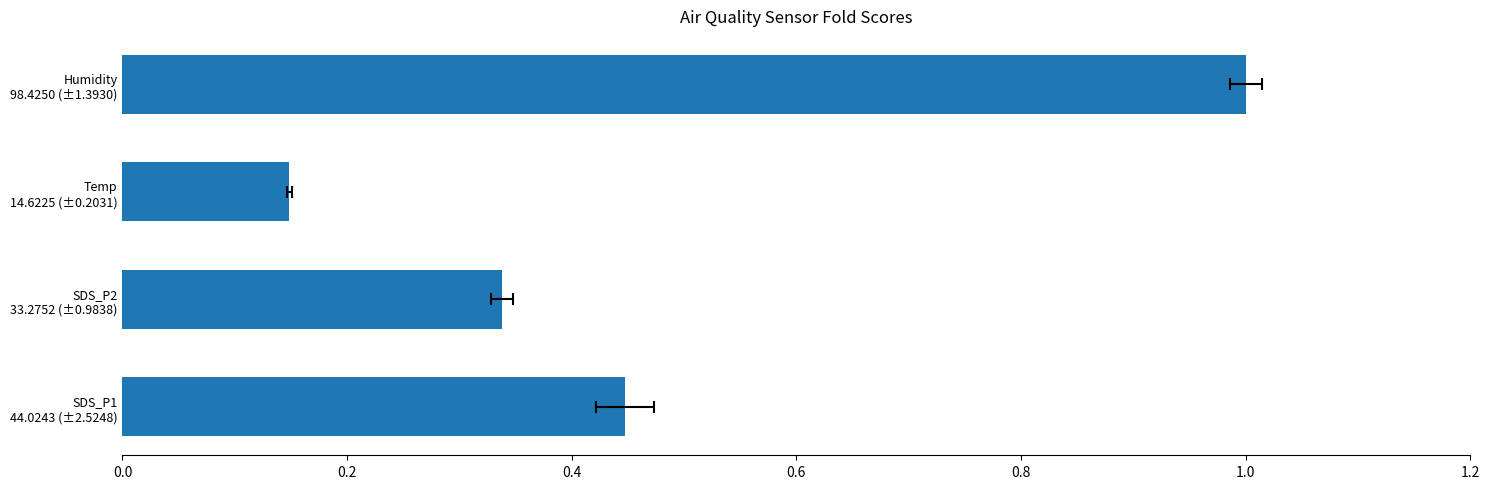

What is the value of the 4th bar from the left?

1.0